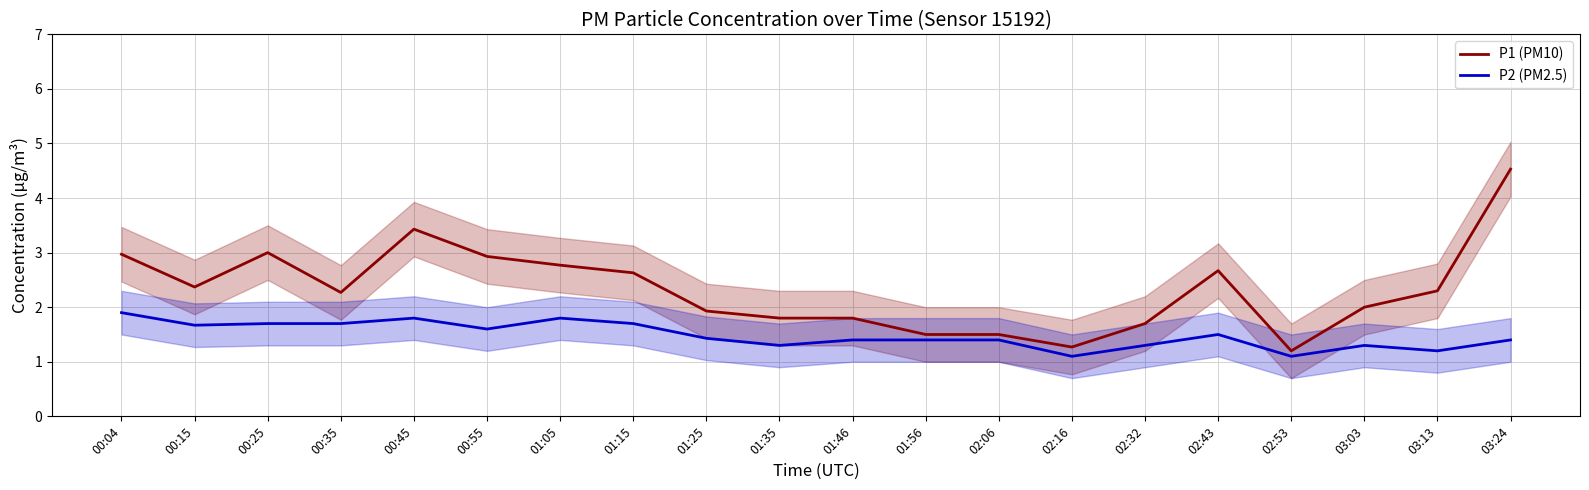

Reading left to right, list all the values displayed in this chart.

P1 (PM10): 3.0	2.4	3.0	2.3	3.4	2.9	2.8	2.6	1.9	1.8	1.8	1.5	1.5	1.3	1.7	2.7	1.2	2.0	2.3	4.5
P2 (PM2.5): 1.9	1.7	1.7	1.7	1.8	1.6	1.8	1.7	1.4	1.3	1.4	1.4	1.4	1.1	1.3	1.5	1.1	1.3	1.2	1.4